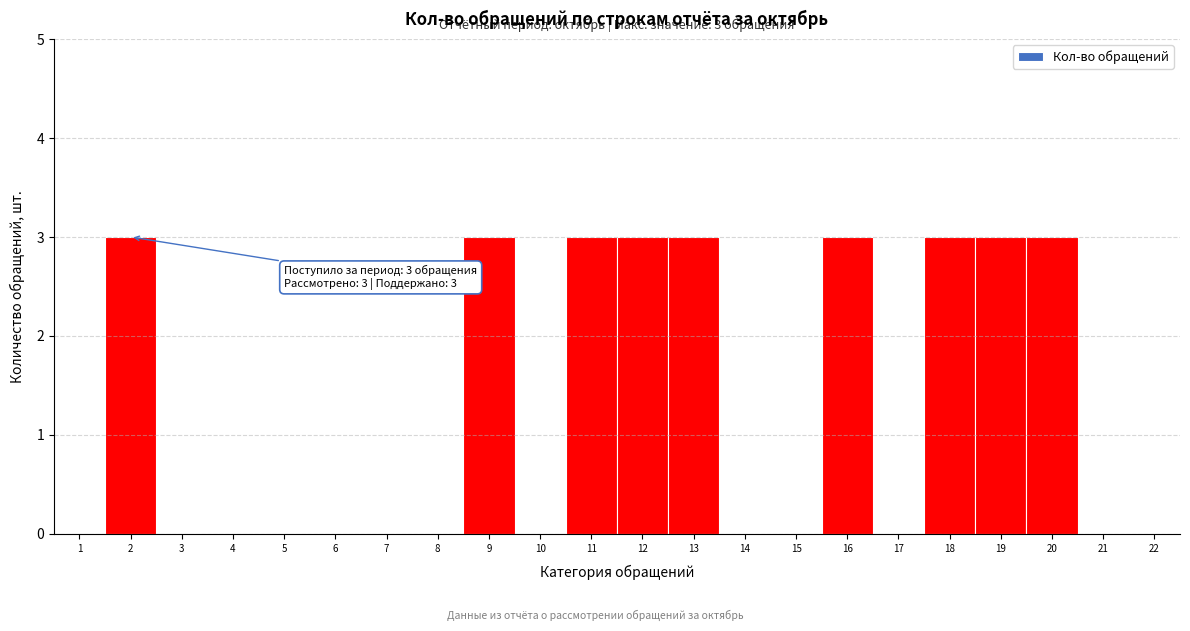

Reading right to left, extract all data points from this chart.

22=0	21=0	20=3	19=3	18=3	17=0	16=3	15=0	14=0	13=3	12=3	11=3	10=0	9=3	8=0	7=0	6=0	5=0	4=0	3=0	2=3	1=0